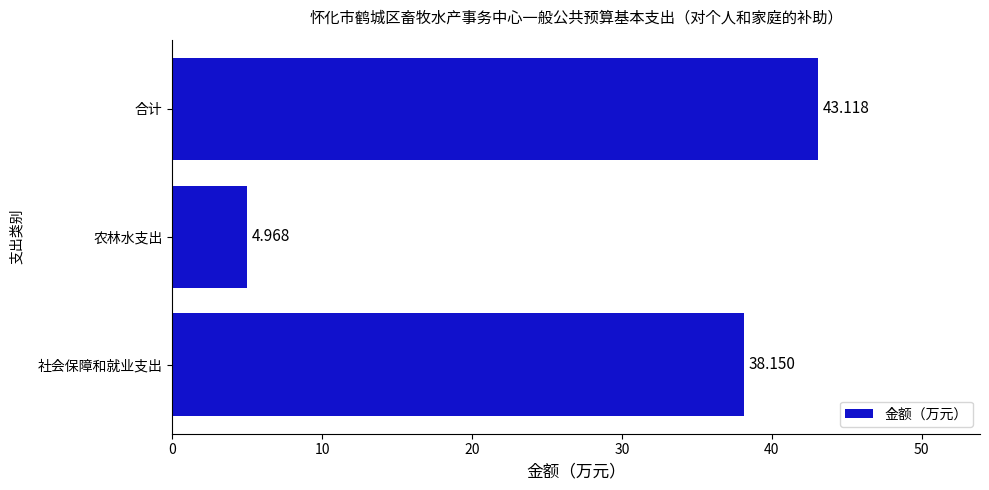

At which category does the chart reach its minimum across all series?

农林水支出